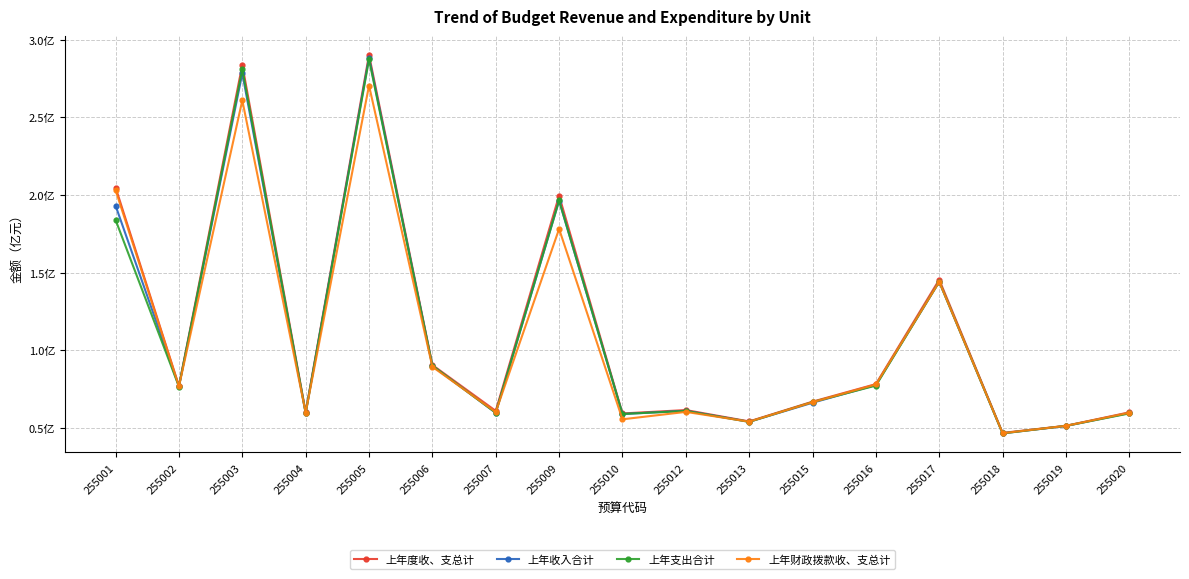

What are all the series names shown in the legend?

上年度收、支总计, 上年收入合计, 上年支出合计, 上年财政拨款收、支总计